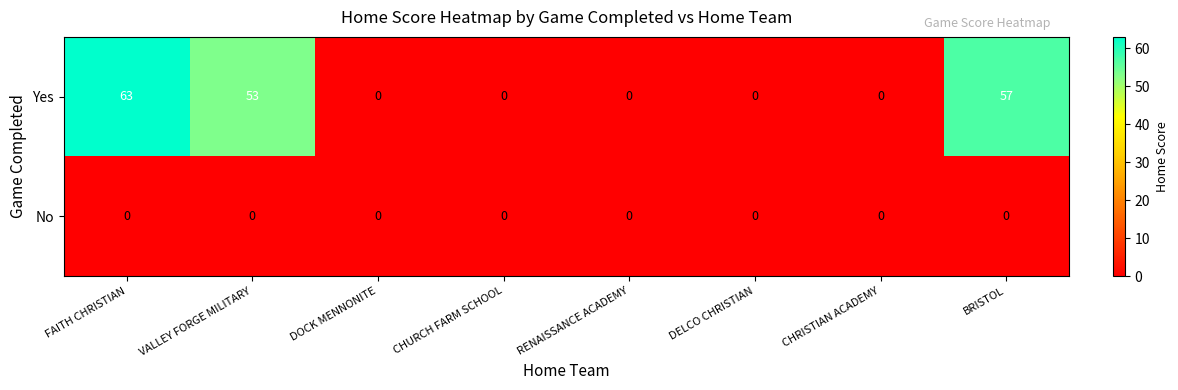

Which label corresponds to the largest value in the chart?

FAITH CHRISTIAN